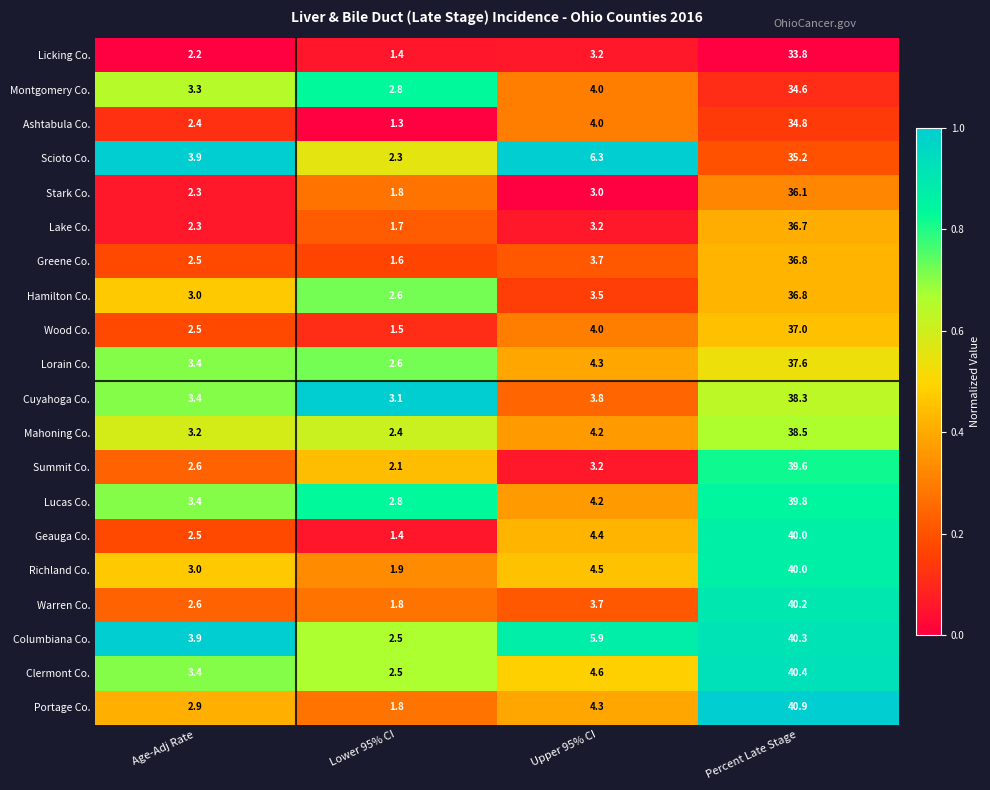

Is it true that Scioto Co. equals 1.1 at Age-Adj Rate?

False